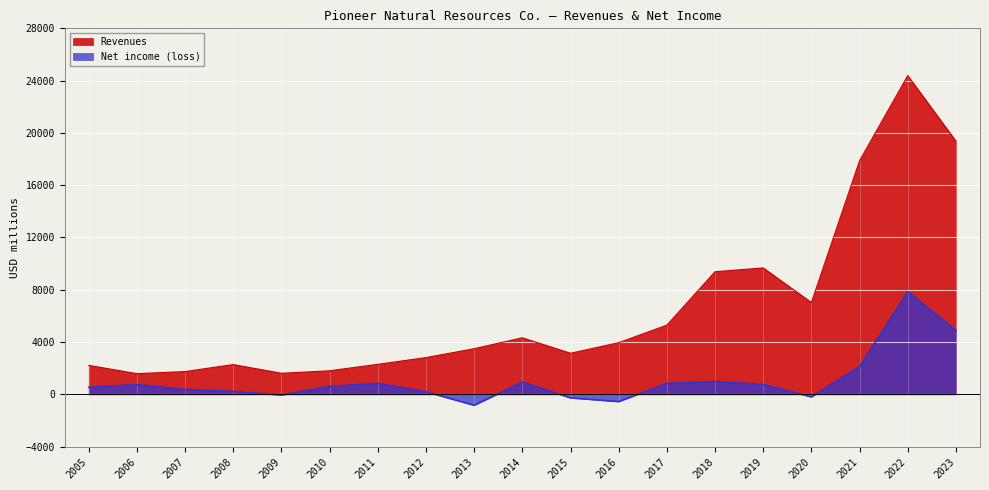

What is the difference between the maximum and minimum values in the Net income (loss) series?

8683